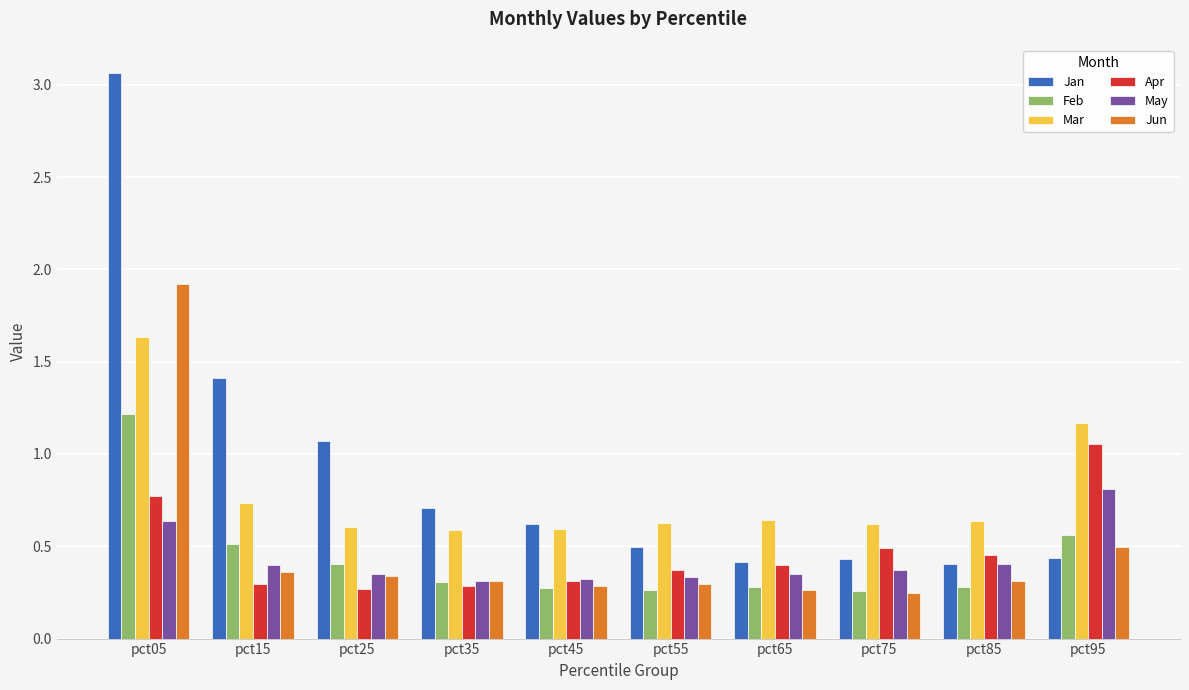

At which label is Jan closest to 1?

pct25